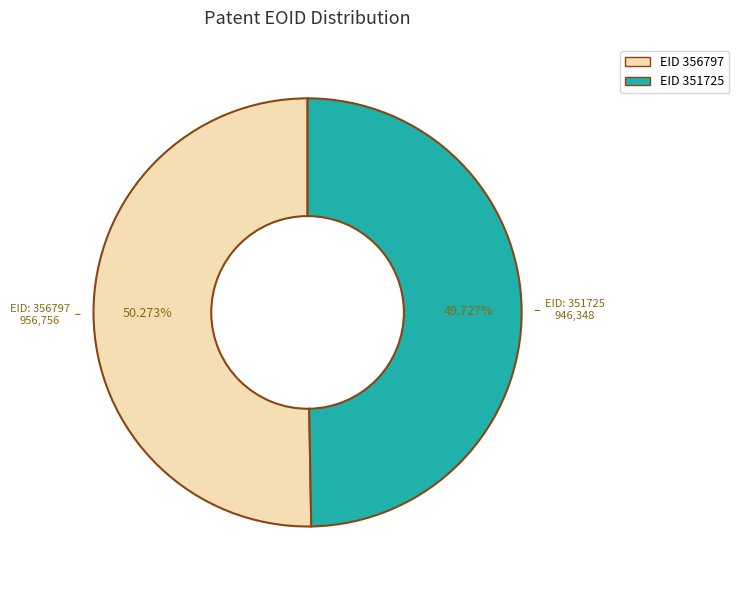

Does any single category account for the majority?

Yes